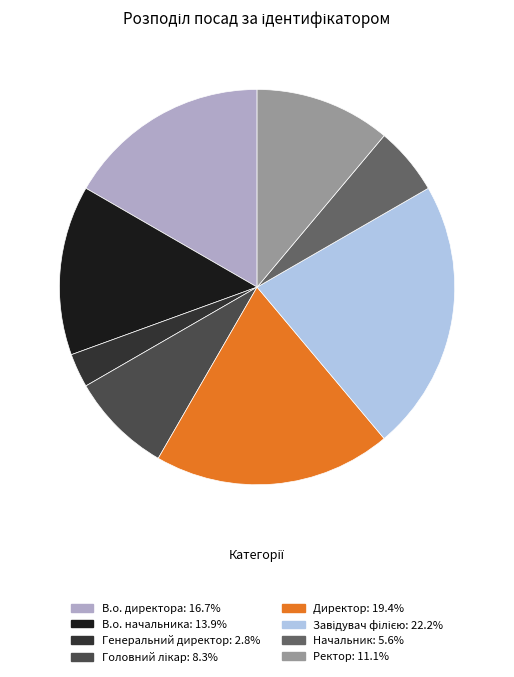

Does Генеральний директор account for over 50% of the chart?

No